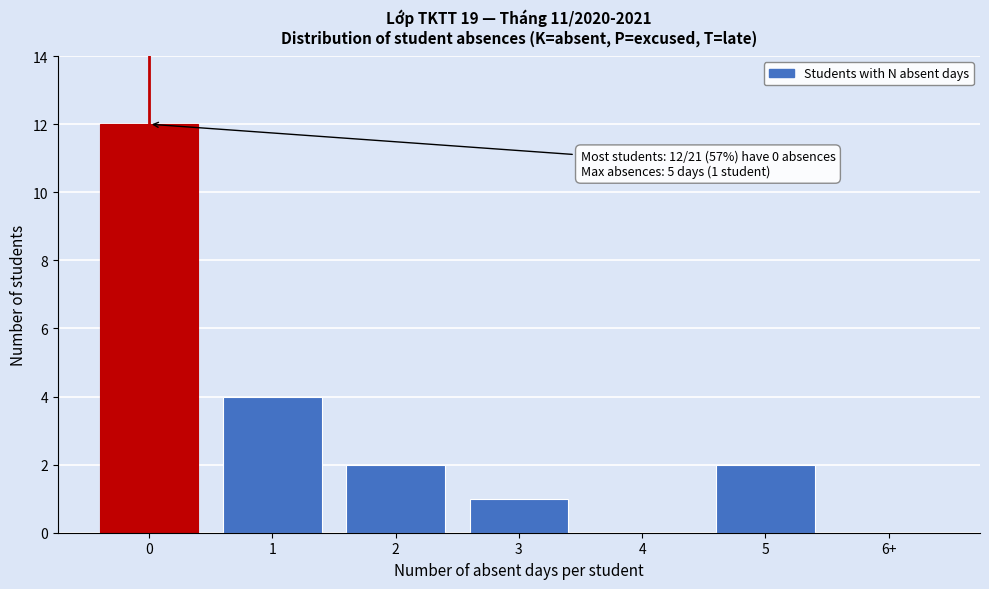

Reading left to right, extract all data points from this chart.

0=12	1=4	2=2	3=1	4=0	5=2	6+=0